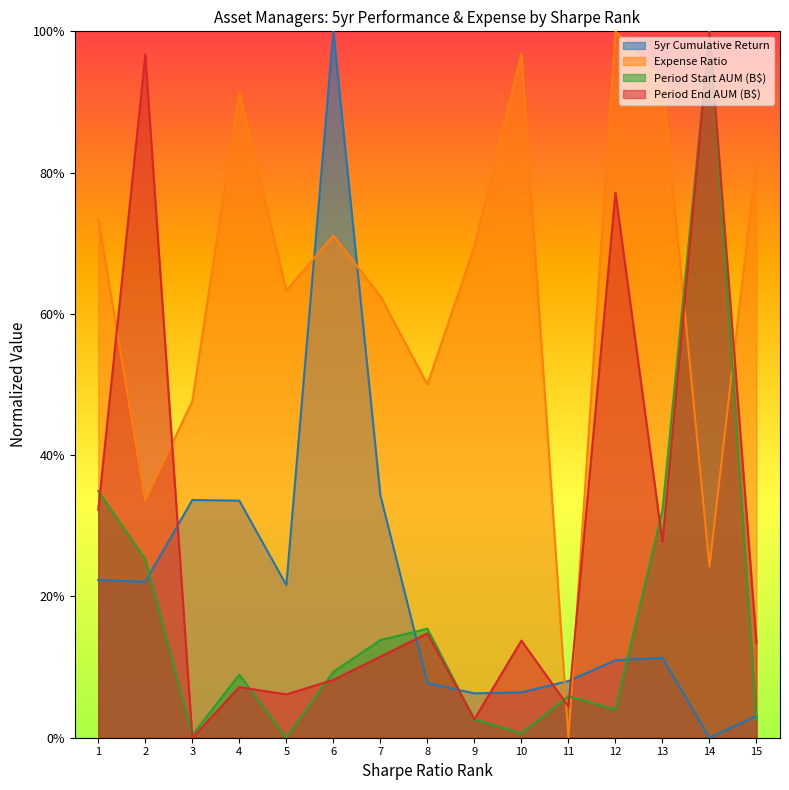

What is the average value of the Expense Ratio (Right) series?

0.6